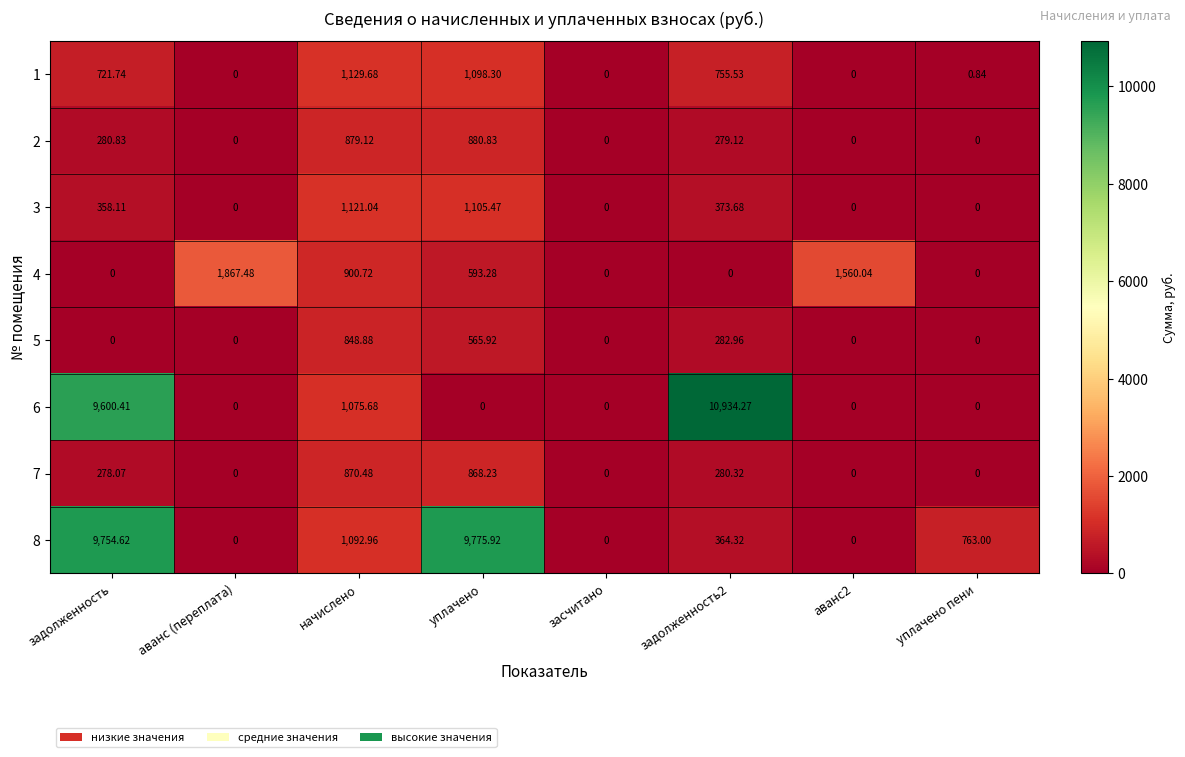

How many data points in 6 are above 0?

3